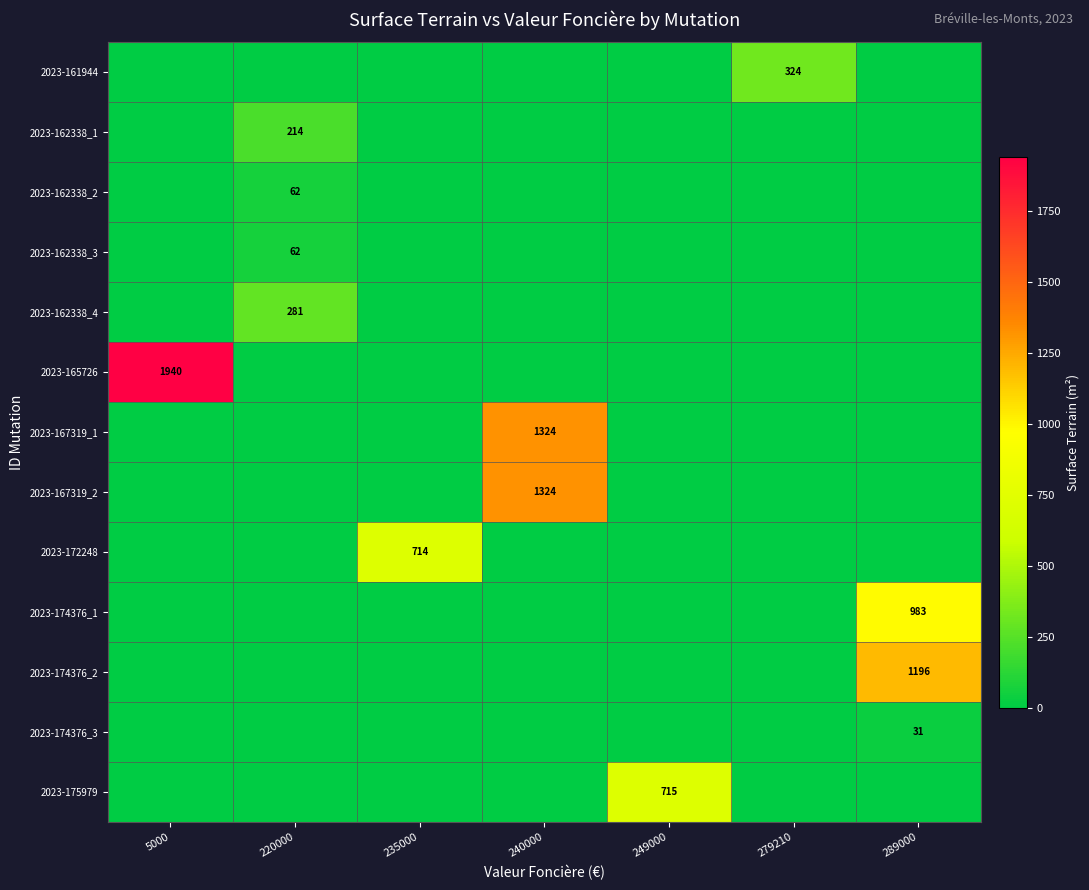

True or false: 2023-162338_3 has a value of 62 at 220000.

True